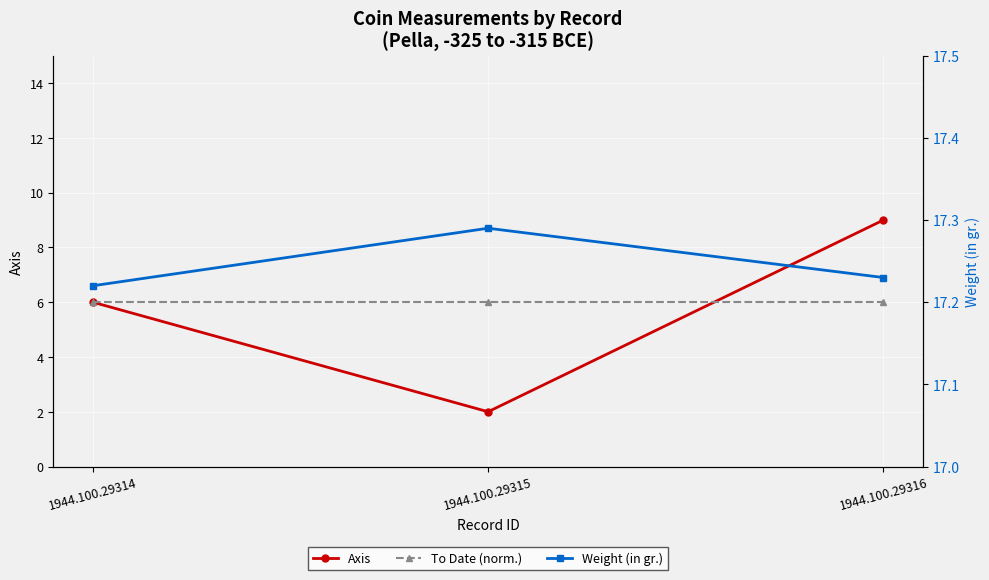

At how many categories does at least one series exceed 14?

3